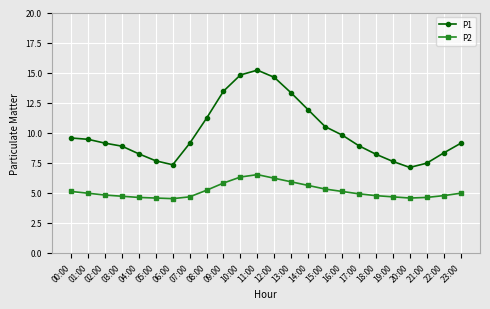

Which category has the highest value in the P2 series?

11:00